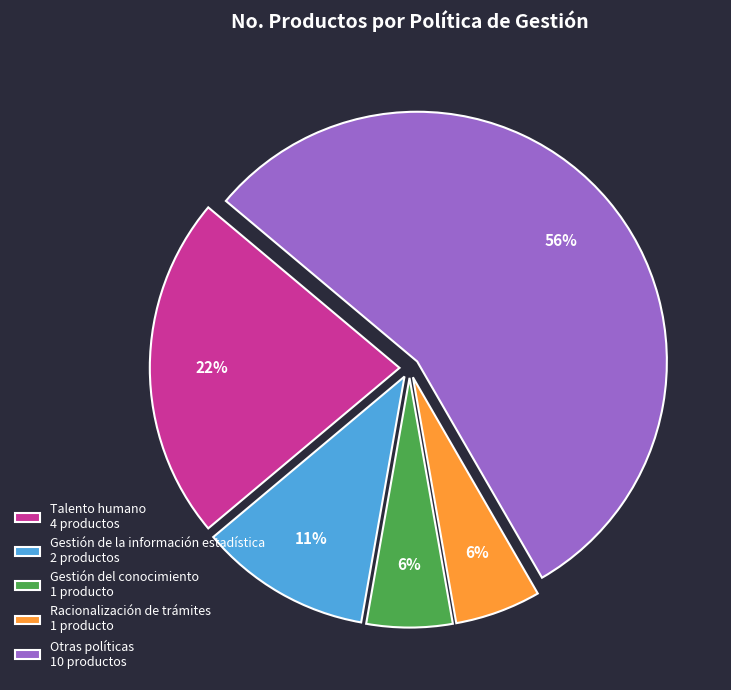

Is it true that Gestión de la información estadística 2 productos is 17% of the pie?

False